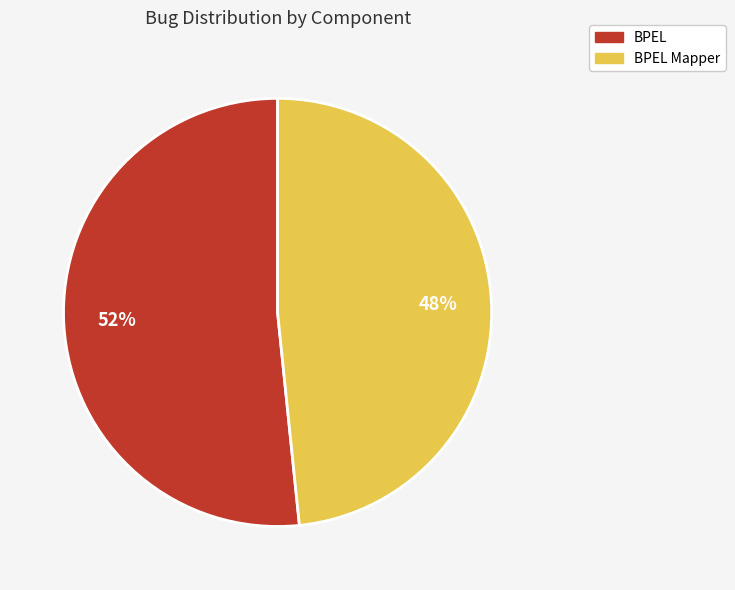

Which category has the biggest portion of the pie?

BPEL